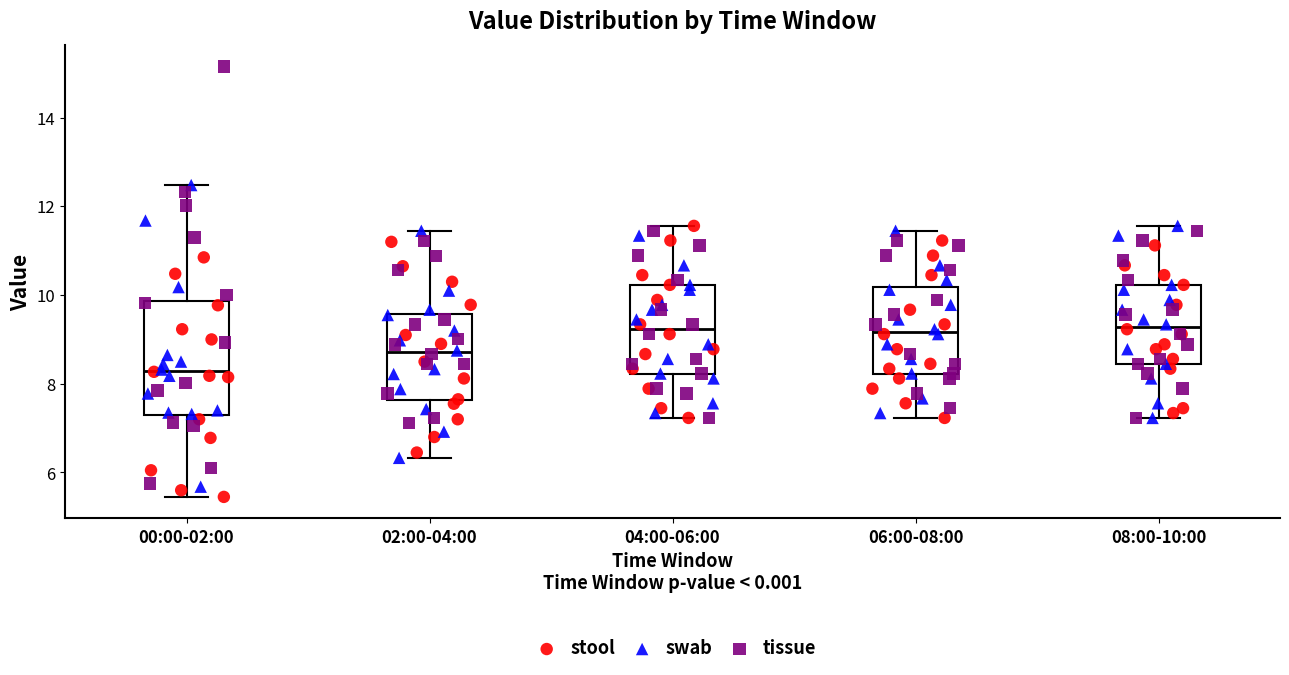

Which box is the tallest, from its lower edge to its upper edge?

00:00-02:00